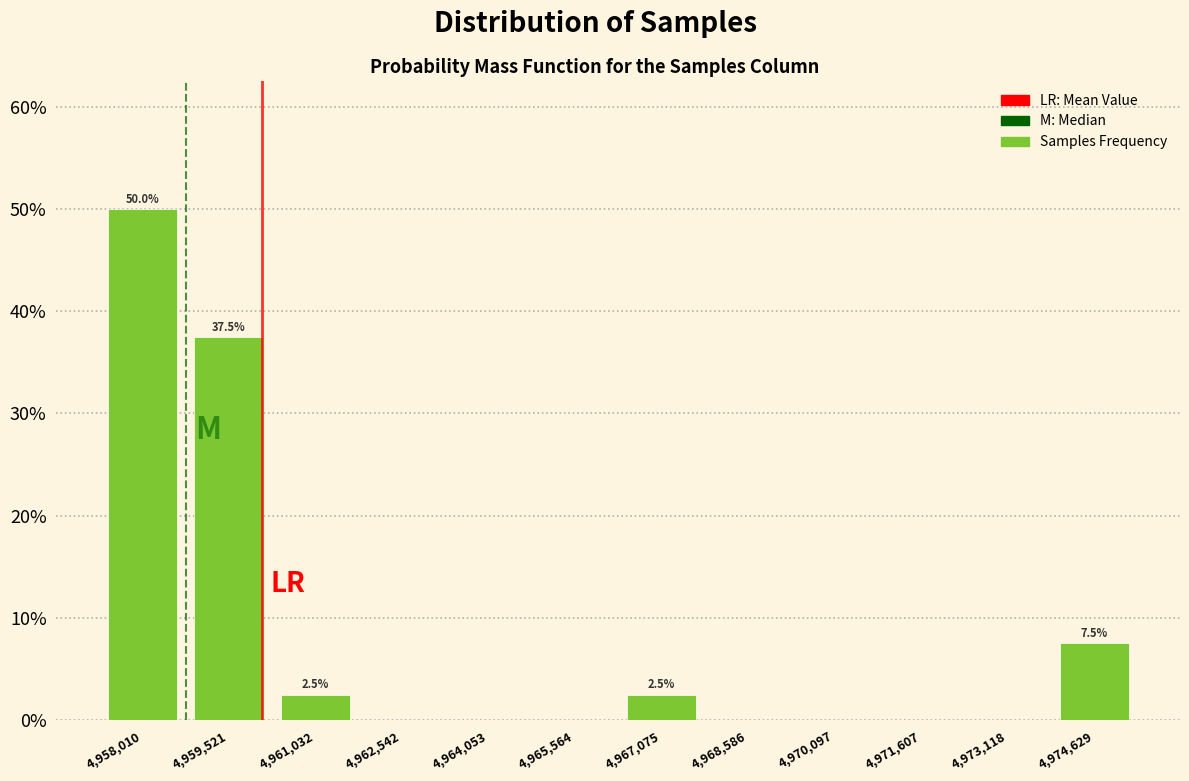

Which range on the x-axis has the tallest bar?

4957200 to 4958800